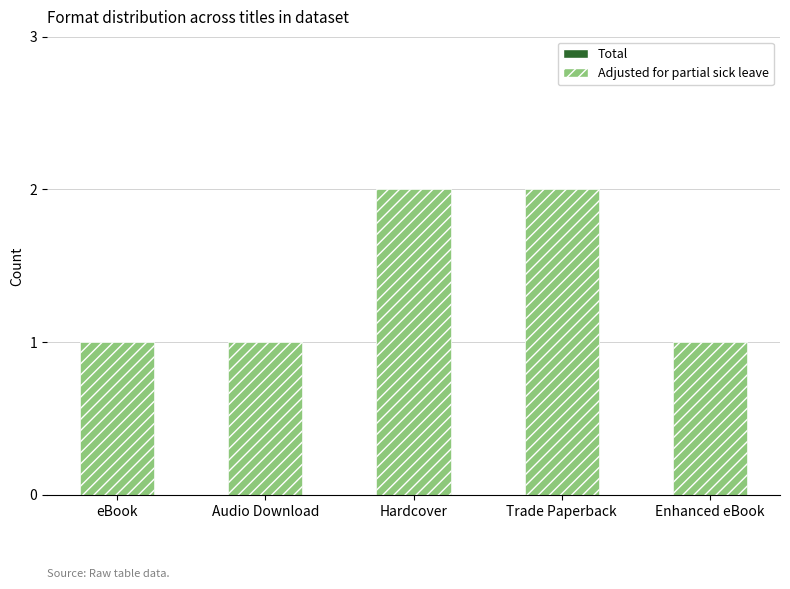

What is the average value of the Total series?

1